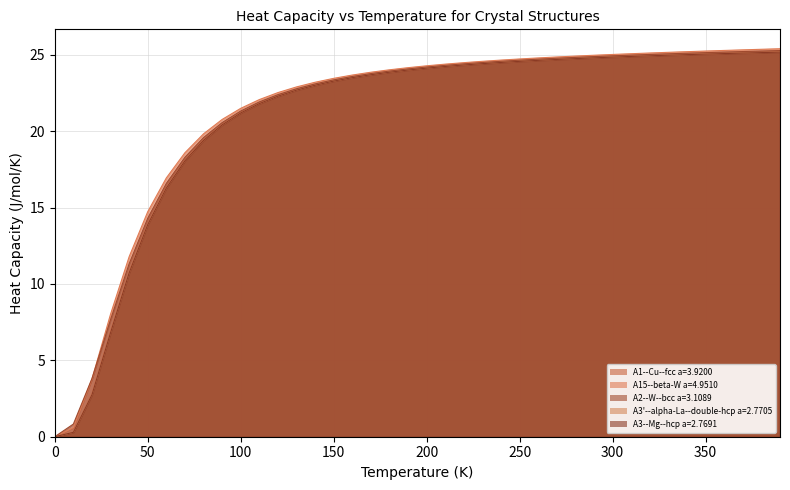

Reading left to right, extract all data points from this chart.

A1--Cu--fcc a=3.9200: 0.0	0.3	2.8	6.9	10.8	13.9	16.3	18.1	19.4	20.4	21.2	21.8	22.3	22.7	23.0	23.3	23.5	23.7	23.9	24.0	24.1	24.2	24.3	24.4	24.5	24.6	24.6	24.7	24.8	24.8	24.9	24.9	24.9	25.0	25.0	25.1	25.1	25.1	25.1	25.2
A15--beta-W a=4.9510: 0.0	0.6	3.8	8.0	11.8	14.7	16.9	18.6	19.8	20.8	21.5	22.1	22.5	22.9	23.2	23.5	23.7	23.9	24.0	24.2	24.3	24.4	24.5	24.6	24.6	24.7	24.8	24.9	24.9	25.0	25.0	25.1	25.1	25.2	25.2	25.2	25.3	25.3	25.4	25.4
A2--W--bcc a=3.1089: 0.0	0.8	3.8	7.7	11.3	14.3	16.6	18.3	19.6	20.6	21.3	21.9	22.4	22.8	23.1	23.4	23.6	23.8	23.9	24.1	24.2	24.3	24.4	24.5	24.6	24.6	24.7	24.8	24.8	24.9	24.9	25.0	25.0	25.1	25.1	25.1	25.2	25.2	25.2	25.3
A3'--alpha-La--double-hcp a=2.7705: 0.0	0.3	2.8	6.8	10.7	13.9	16.3	18.1	19.4	20.4	21.2	21.8	22.3	22.7	23.0	23.3	23.5	23.7	23.9	24.0	24.1	24.2	24.3	24.4	24.5	24.6	24.6	24.7	24.7	24.8	24.8	24.9	24.9	25.0	25.0	25.0	25.1	25.1	25.1	25.2
A3--Mg--hcp a=2.7691: 0.0	0.3	2.7	6.8	10.7	13.9	16.3	18.1	19.4	20.4	21.2	21.8	22.3	22.7	23.0	23.3	23.5	23.7	23.9	24.0	24.1	24.2	24.3	24.4	24.5	24.6	24.6	24.7	24.7	24.8	24.8	24.9	24.9	25.0	25.0	25.0	25.1	25.1	25.1	25.2